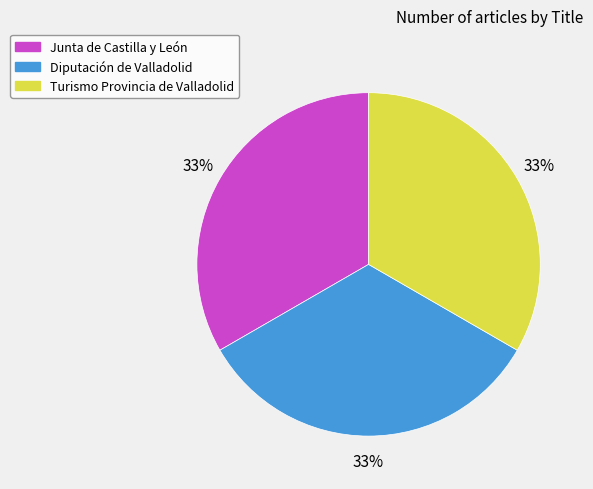

Does Junta de Castilla y León account for over 50% of the chart?

No